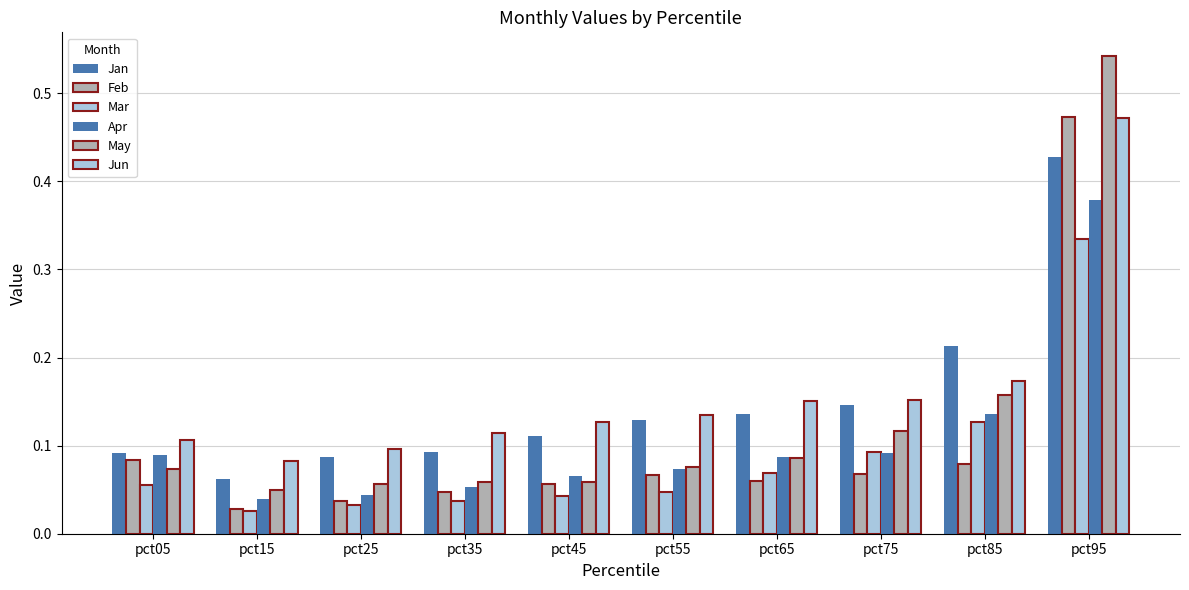

Does the chart contain any negative values?

No